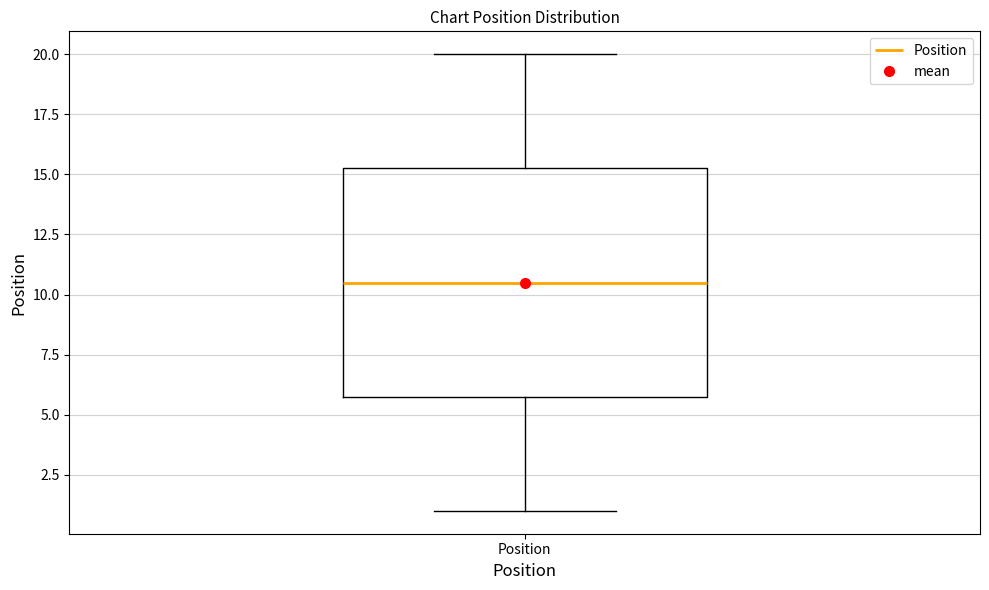

Transcribe this box plot: give where the median line is, the range the box spans, and where the two whiskers end, as read against the y-axis. The values are not printed on the chart, so give them approximately, as read against the axis.

median 10.5, box 6.0 to 15.5, whiskers 1.0 to 20.0